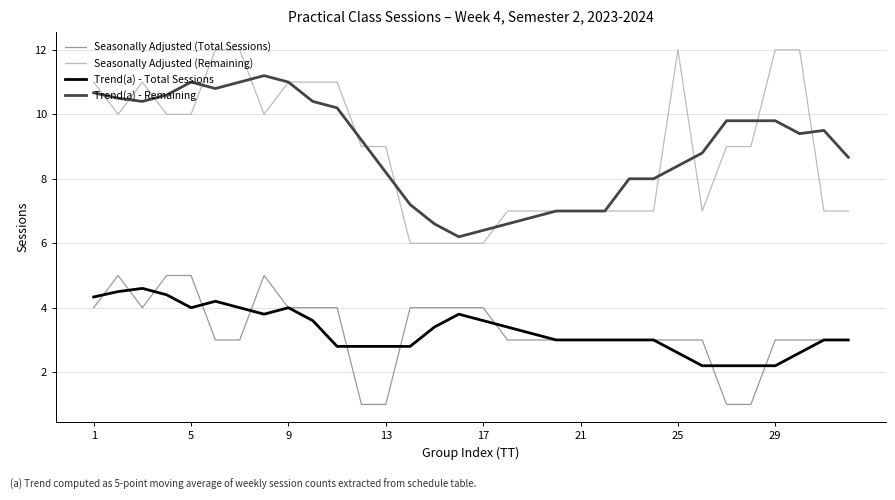

Which series has the largest range (max minus min)?

Seasonally Adjusted (Remaining)